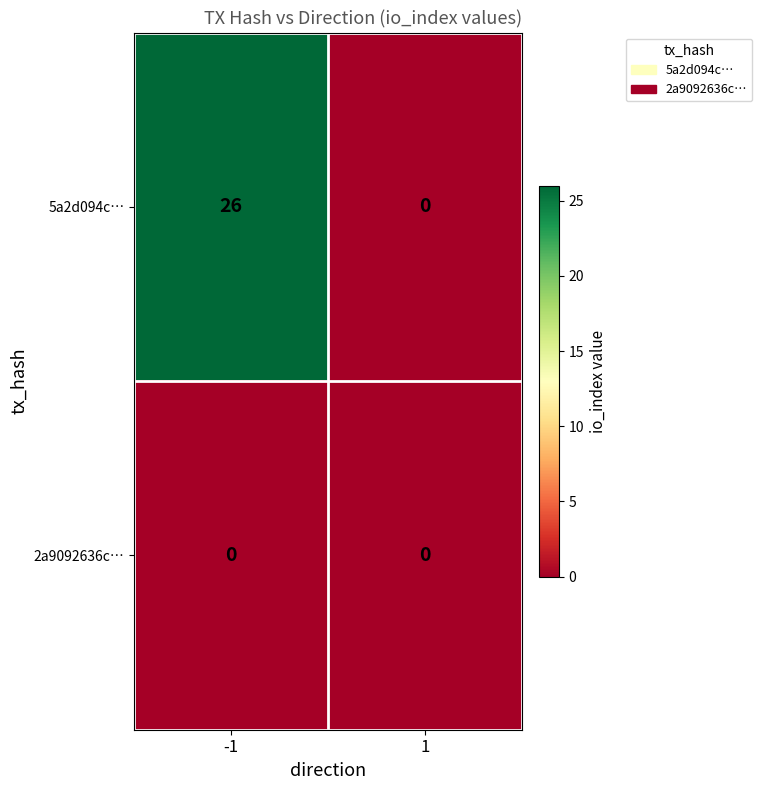

What is the maximum value for 5a2d094c…?

26